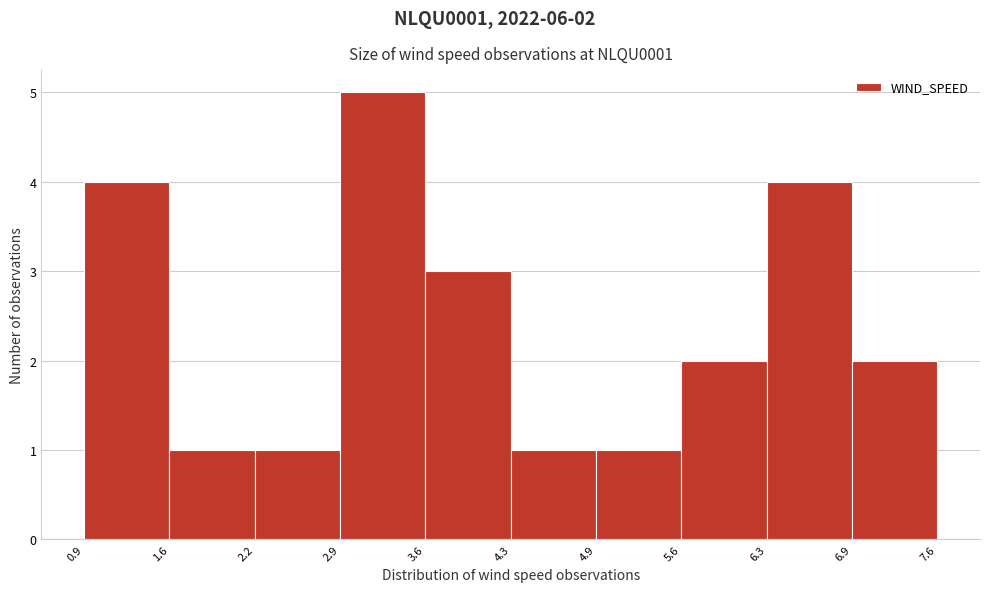

Over which range of the x-axis is the bar tallest?

2.9 to 3.6